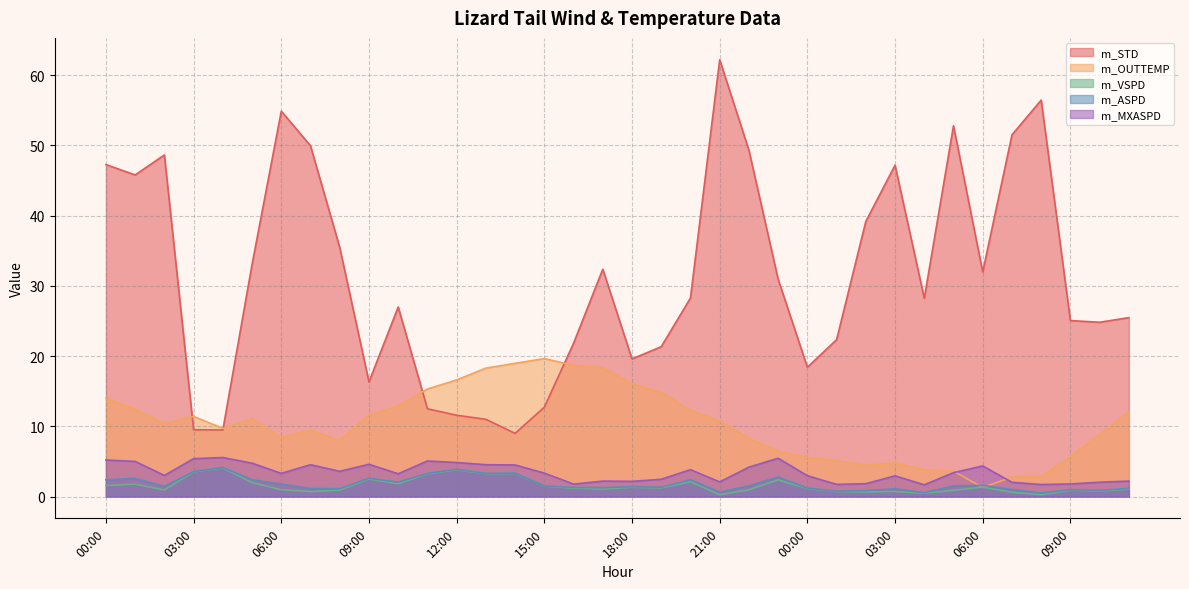

True or false: m_ASPD has a value of 1.2 at 02:00.

False